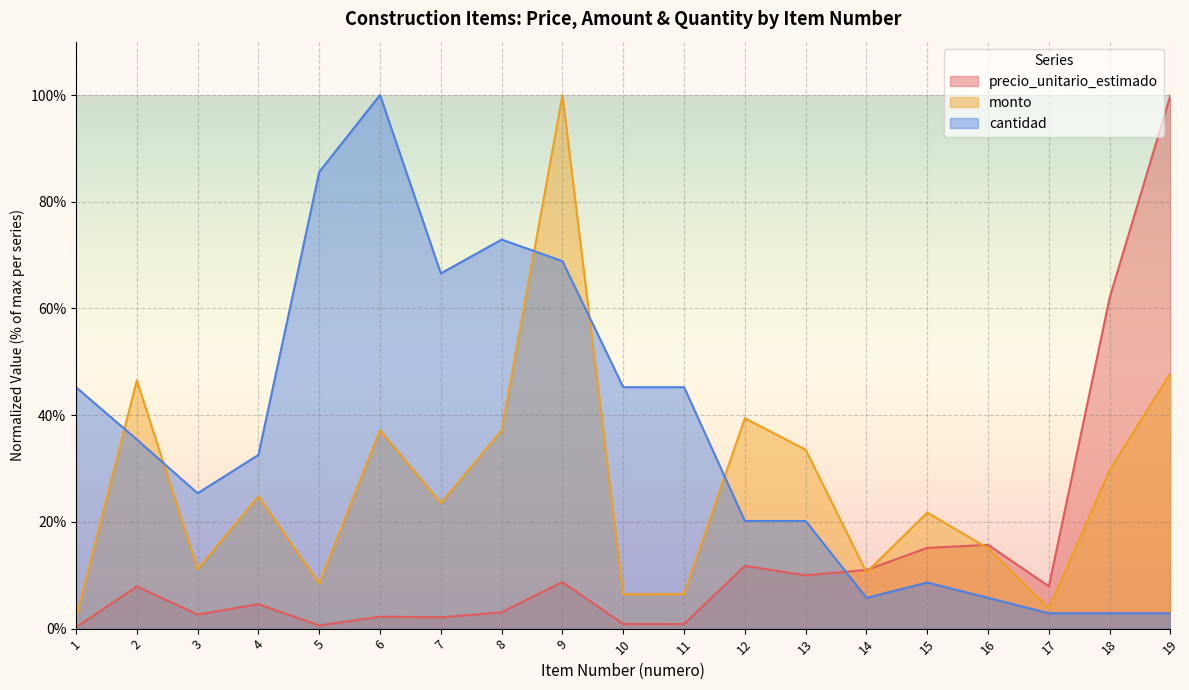

Rank the series at 15 from highest to lowest value.

monto, precio_unitario_estimado, cantidad